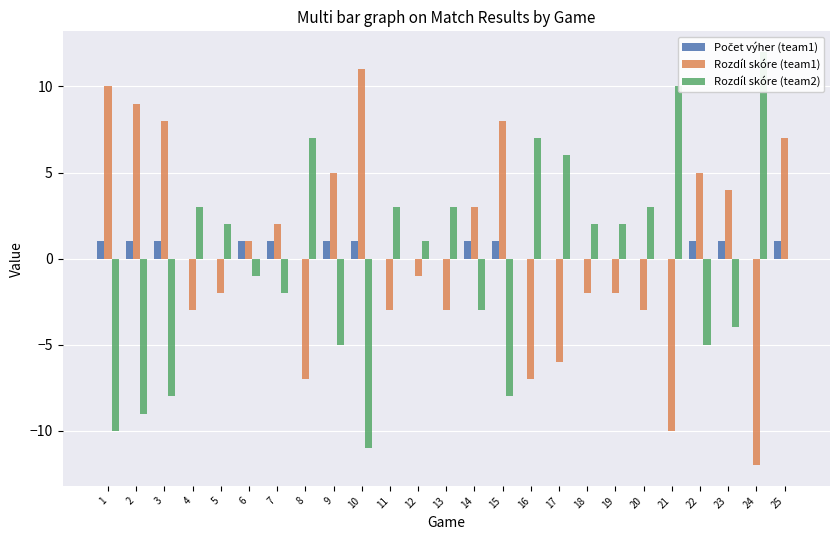

What are all the series names shown in the legend?

Počet výher (team1), Rozdíl skóre (team1), Rozdíl skóre (team2)